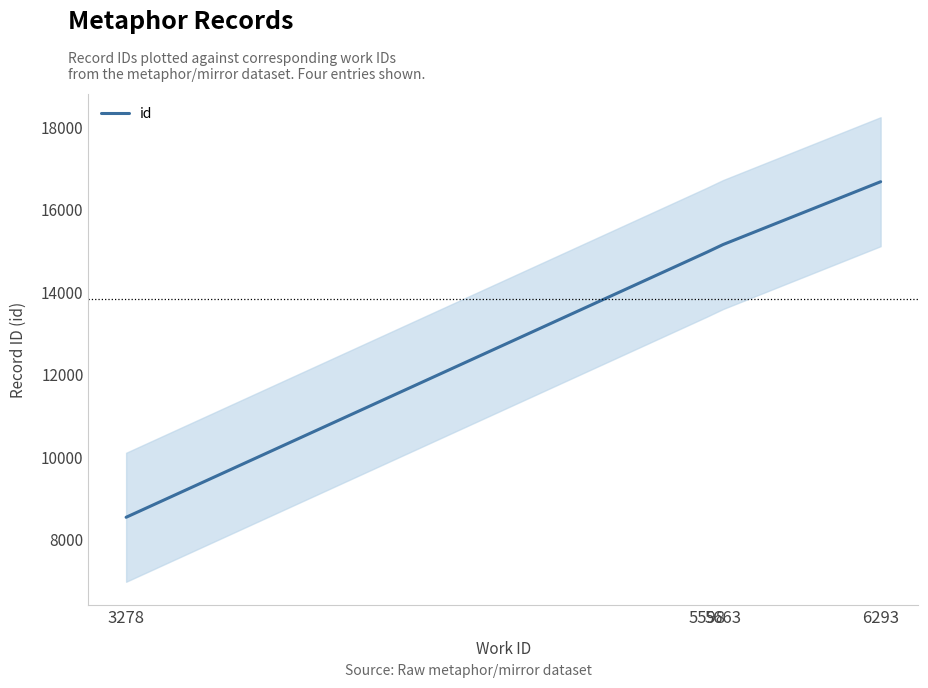

What value does the data have at 6293, to the nearest 50?

16650